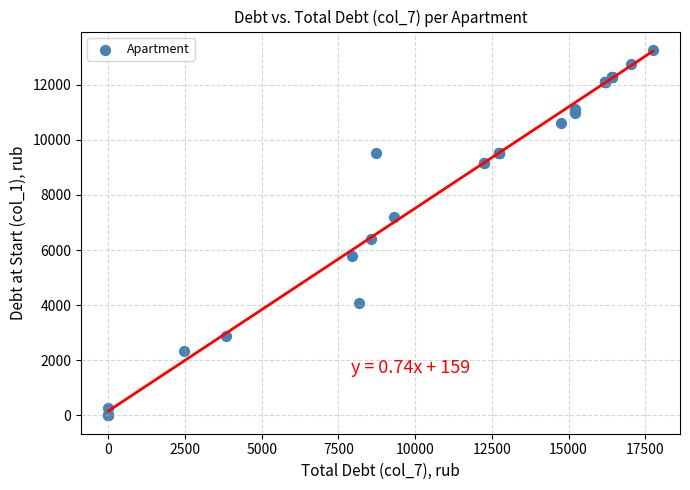

What Y value in the scatter plot is closest to 6633?

6393.6